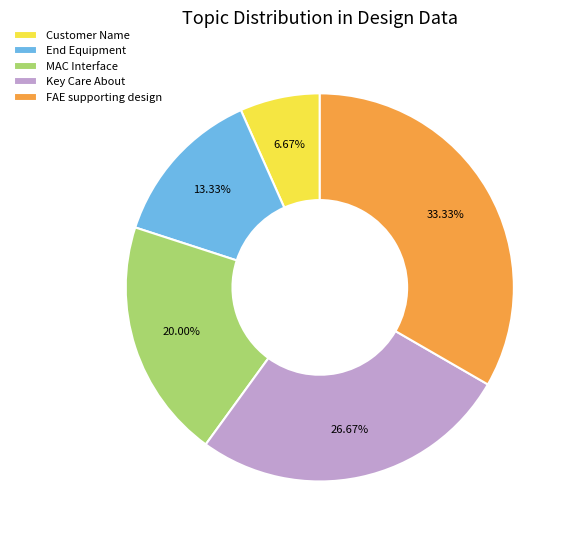

Which has a higher value, End Equipment or Customer Name?

End Equipment